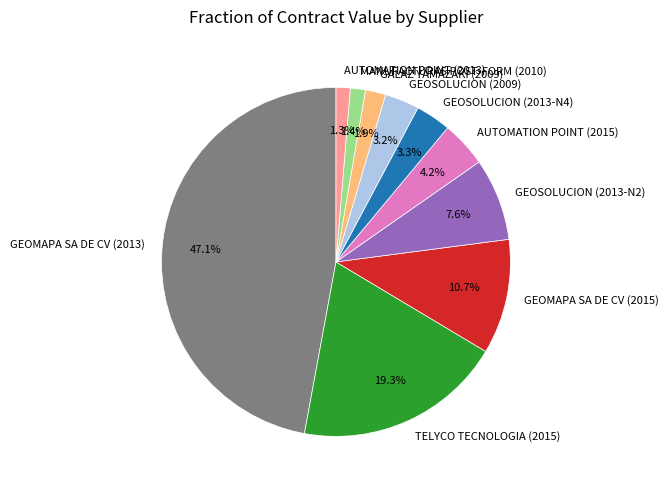

Count the number of slices in the pie.

10